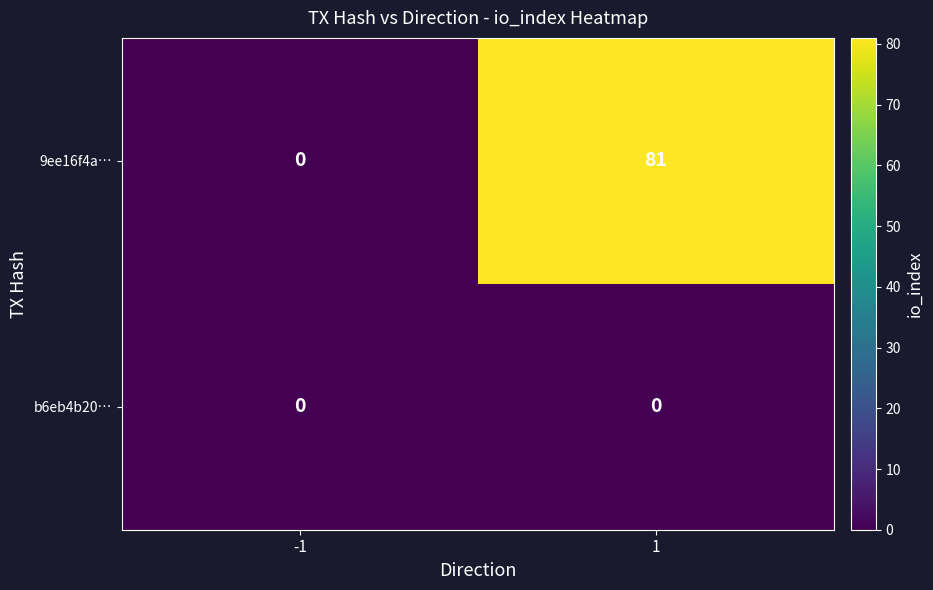

Rank the series by their average value, from lowest to highest.

b6eb4b20…, 9ee16f4a…